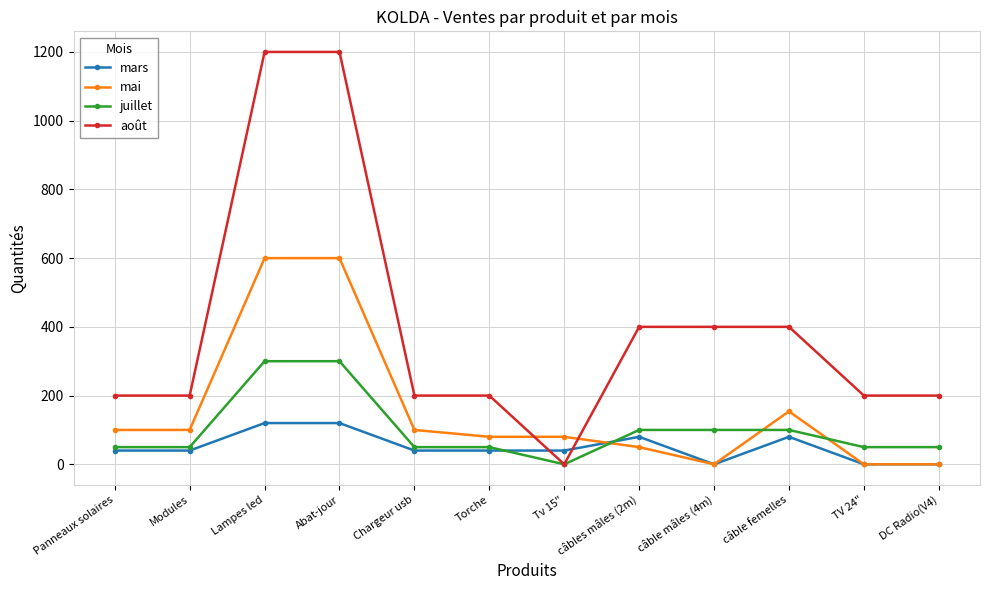

What are all the series names shown in the legend?

mars, mai, juillet, août